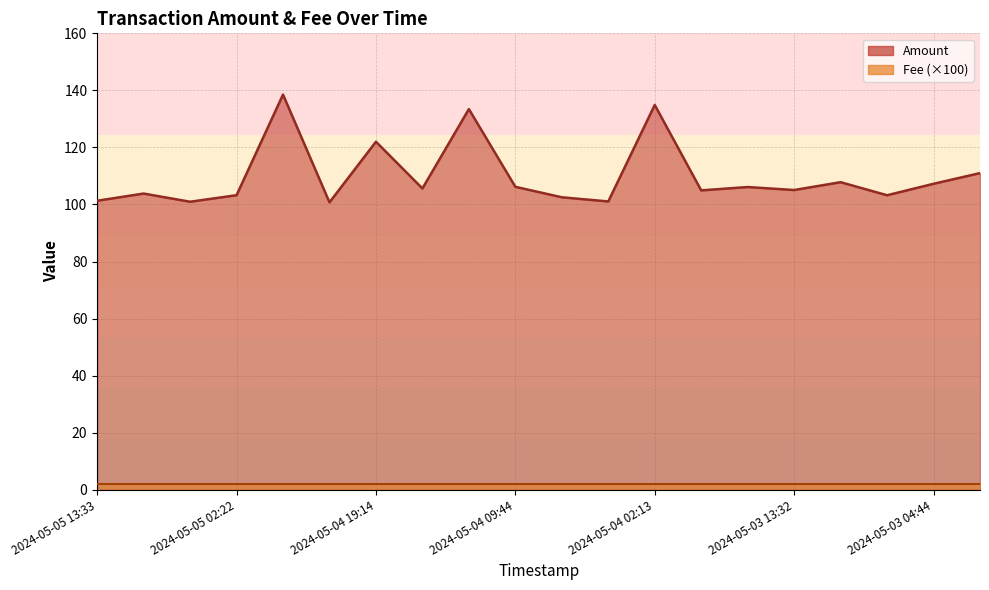

True or false: the data has more than 1 interior local peaks.

True